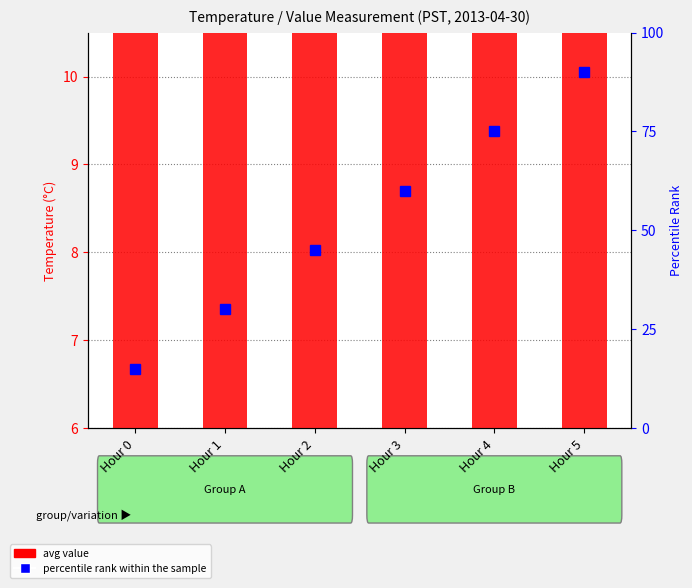

At which category is the sum across all series the highest?

Hour 5